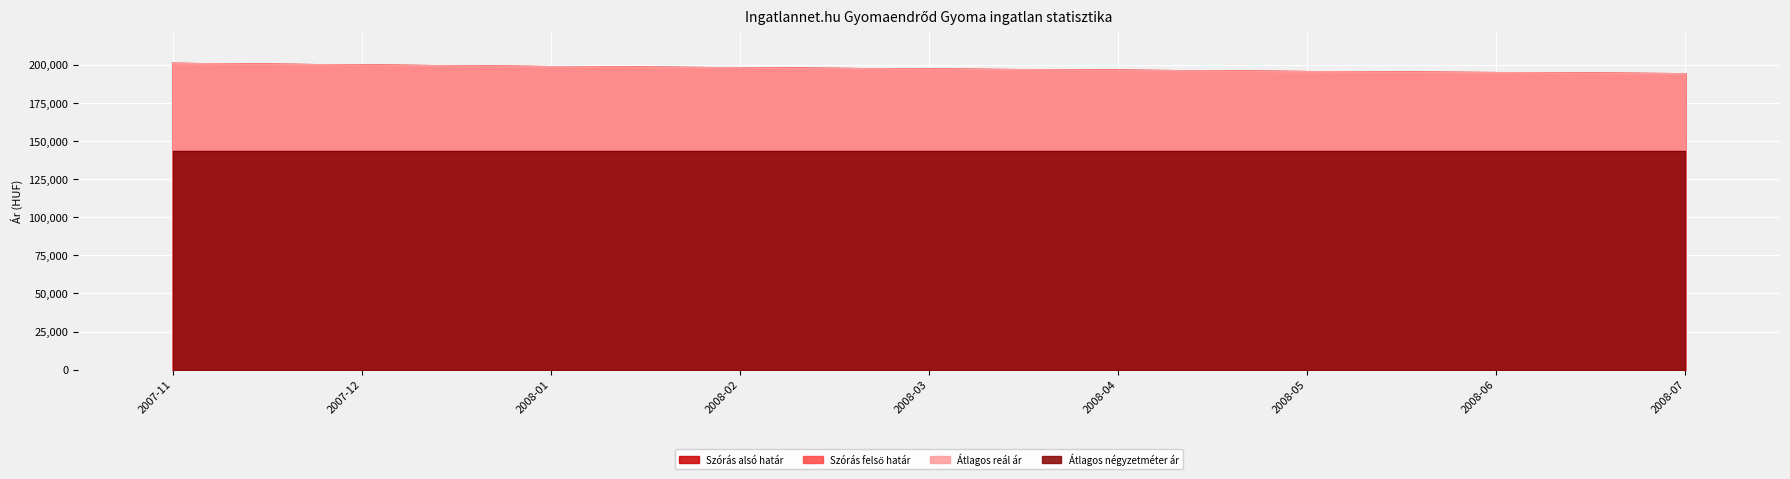

Does the chart display data point markers on the line(s)?

No